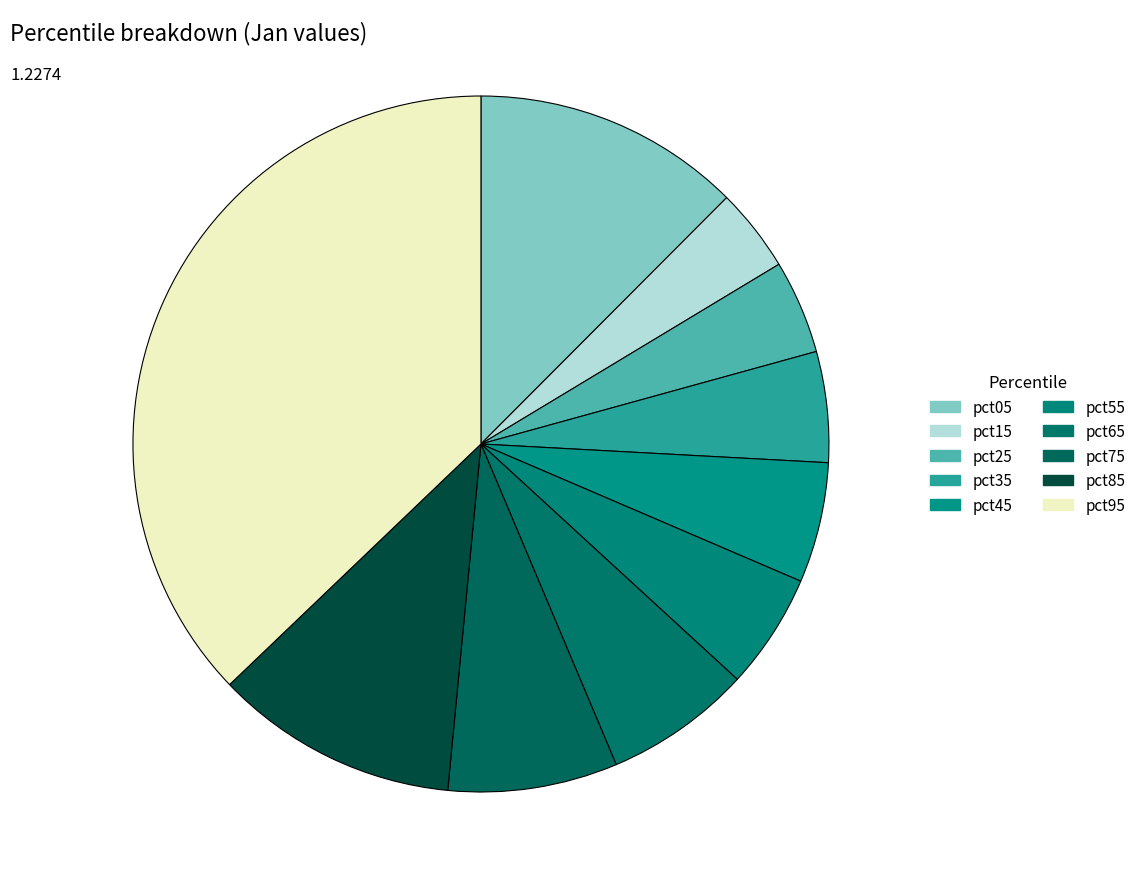

Combined, what portion of the pie is pct05 and pct55?

17.8%